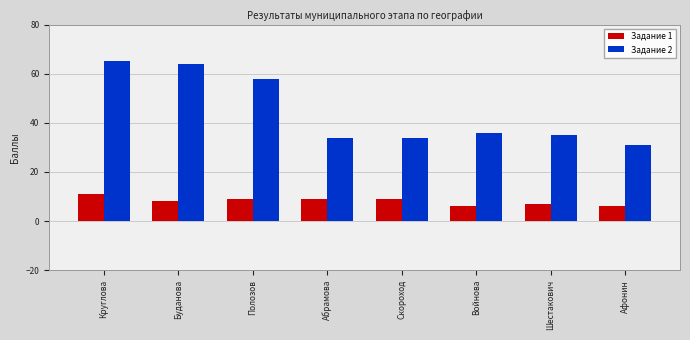

What is the difference between the maximum and minimum values in the Задание 1 series?

5